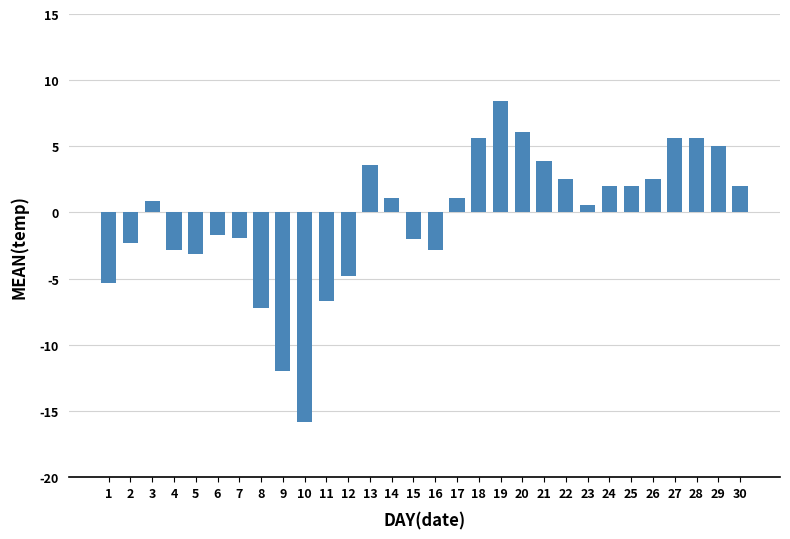

The value at 2 is -2.3. True or false?

True